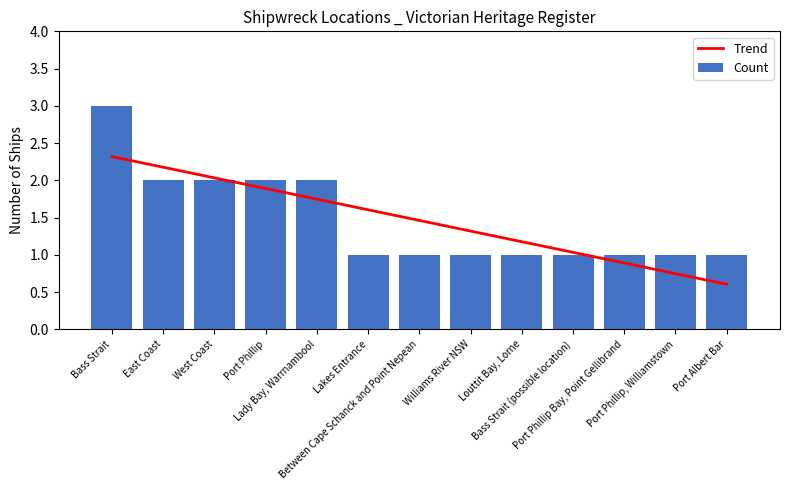

How many values are between 1 and 2?

12